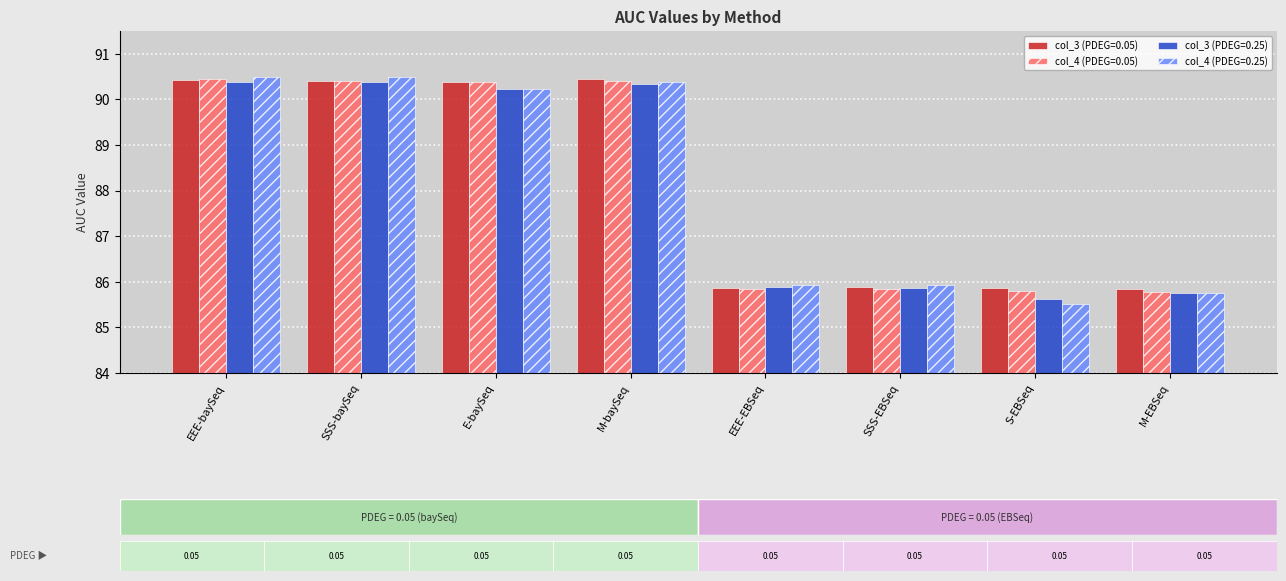

Which category has the lowest value in the col_4 (PDEG=0.25) series?

S-EBSeq